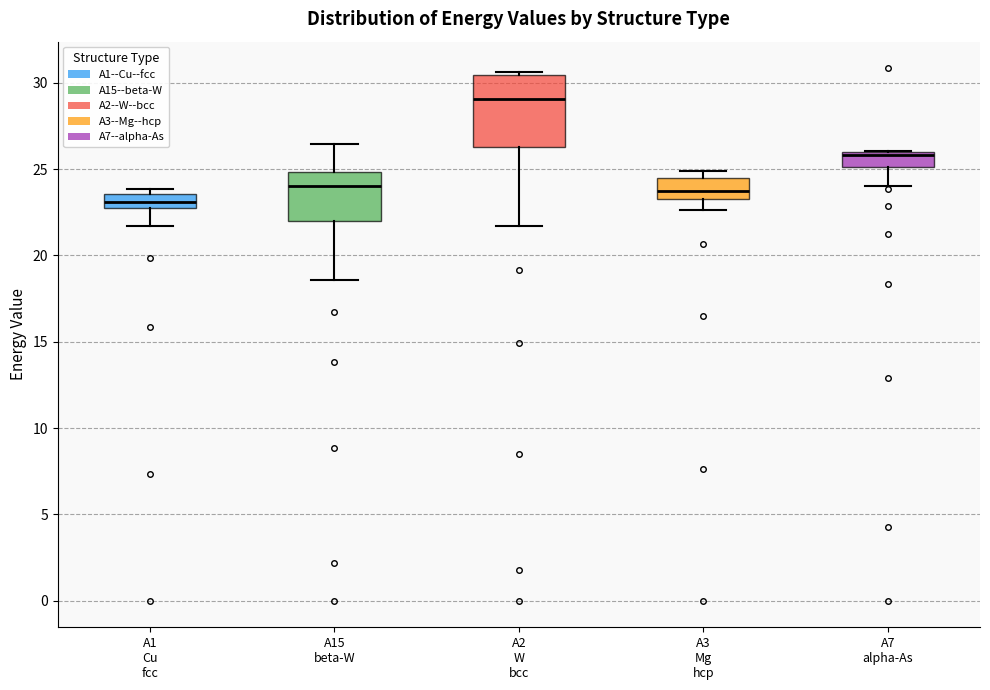

Where is the upper edge of the box for A3 Mg hcp on the y-axis? The values are not printed on the chart, so give them approximately, as read against the axis.

24.5